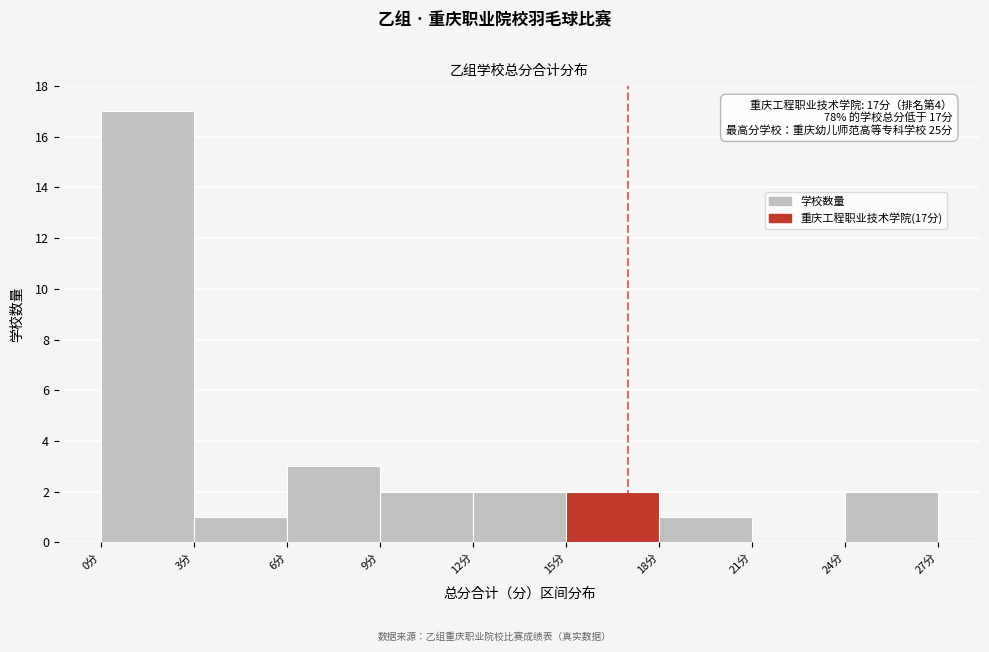

Over which range of the x-axis is the bar tallest?

0 to 3